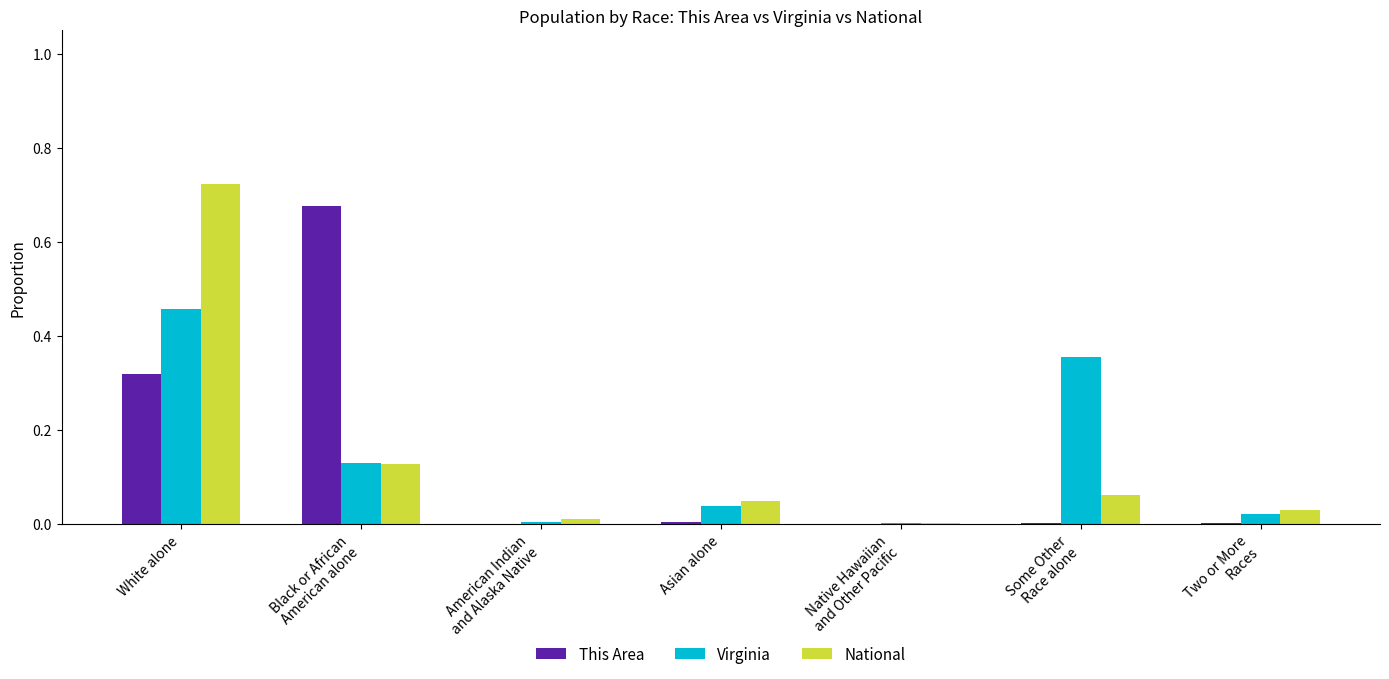

Which series changed the most between White alone and Some Other
Race alone?

National